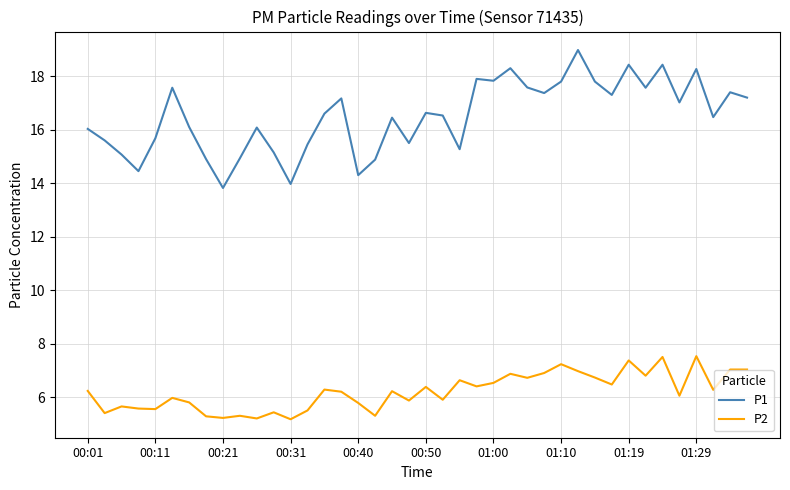

What is the difference between the maximum and minimum values in the P1 series?

5.2